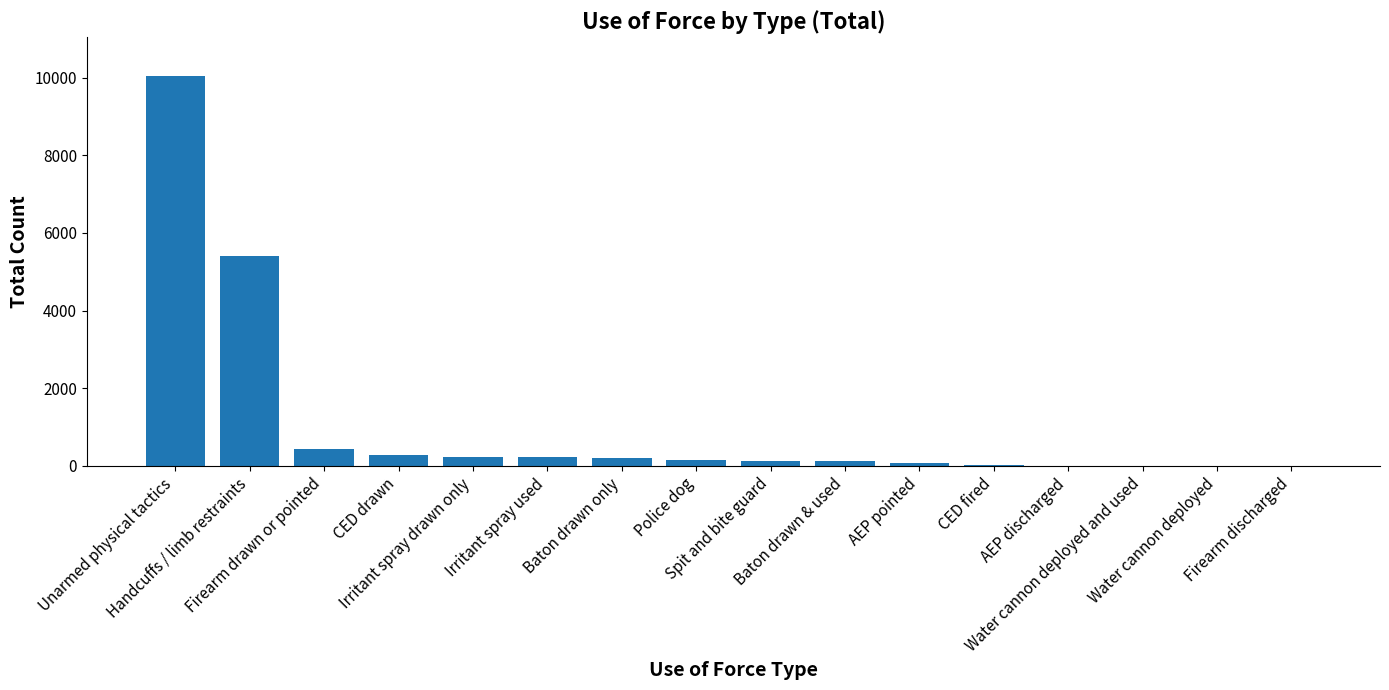

What is the maximum value shown in the chart?

10035